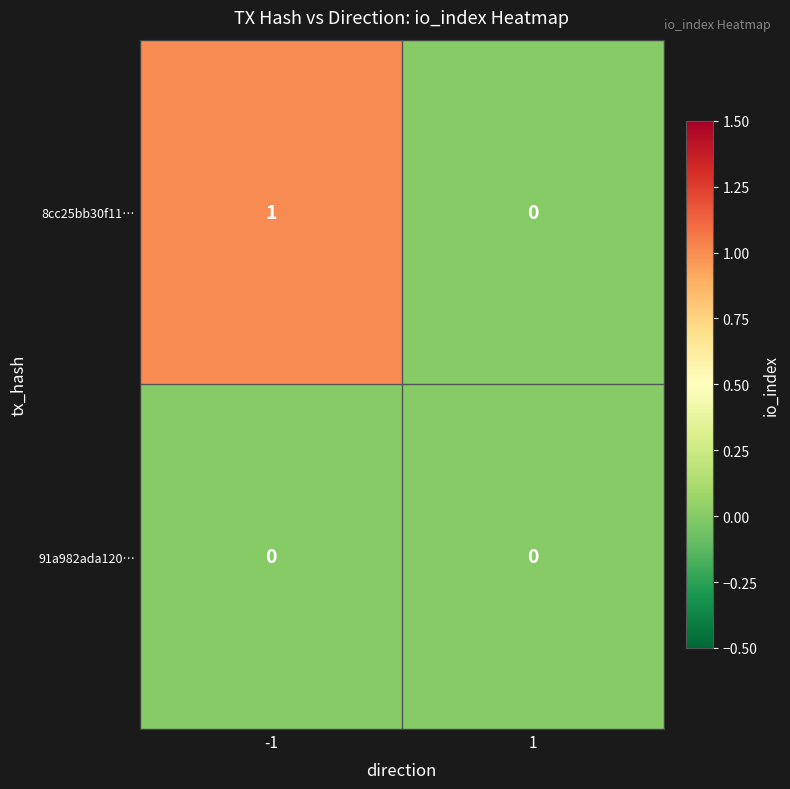

The value of 8cc25bb30f11… at 1 is -1. True or false?

False